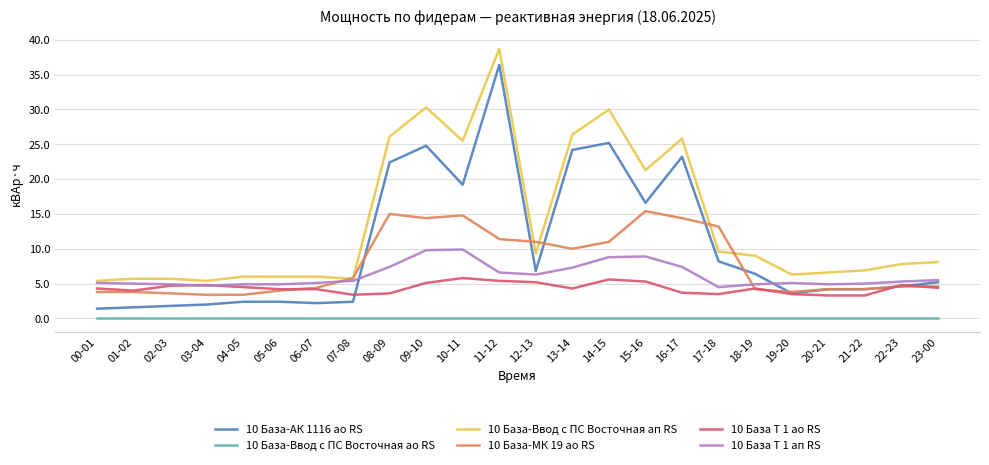

At which category does the chart reach its peak across all series?

11-12